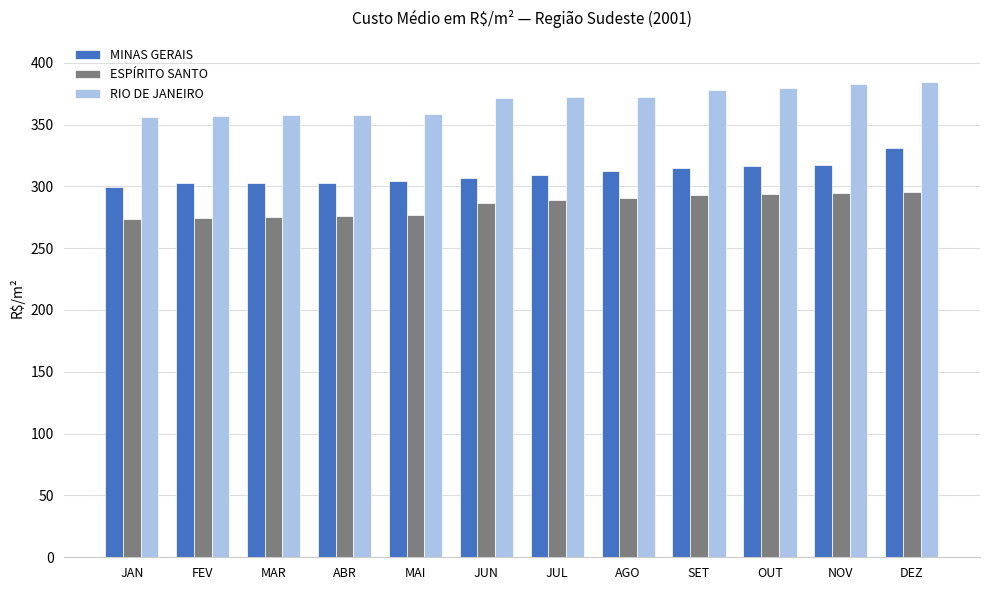

List the series in order of their peak value, lowest first.

ESPÍRITO SANTO, MINAS GERAIS, RIO DE JANEIRO